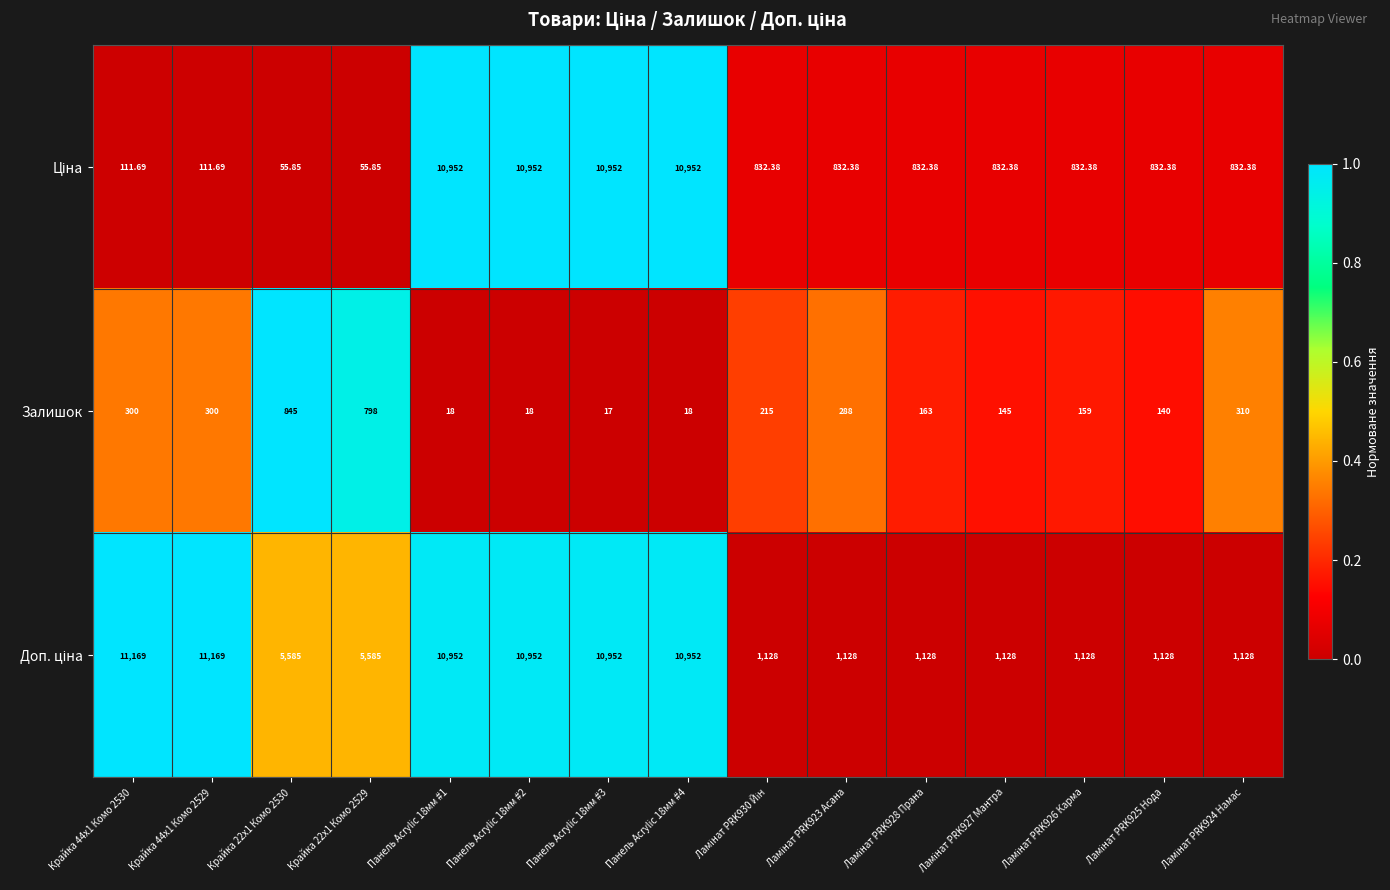

What is the maximum value shown in the chart?

11169.0